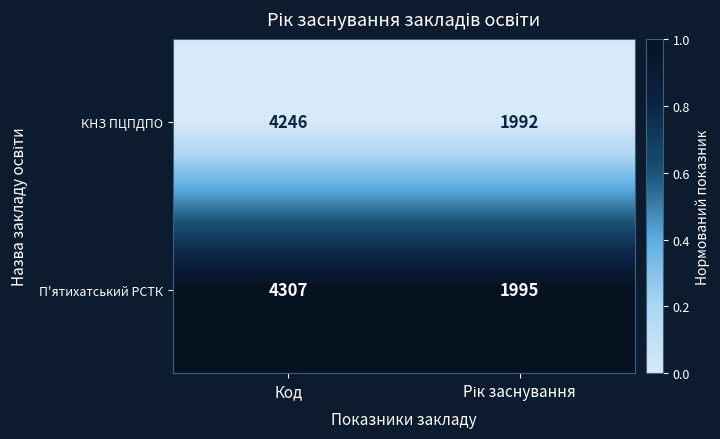

Reading right to left, what are all the values shown in this chart?

КНЗ ПЦПДПО: 1992	4246
П'ятихатський РСТК: 1995	4307